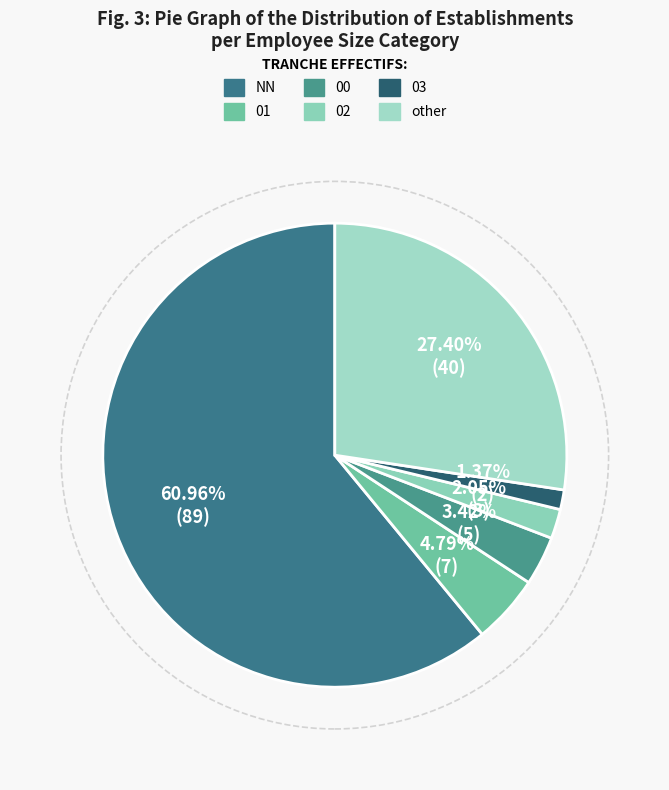

True or false: 02 accounts for 2% of the total.

True